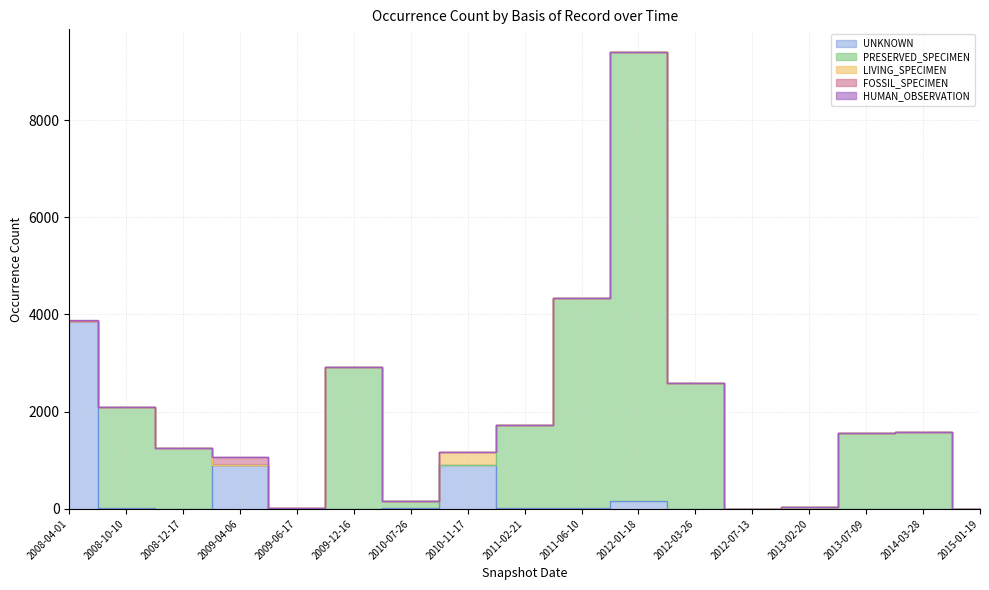

Reading right to left, extract all data points from this chart.

PRESERVED_SPECIMEN: 2015-01-19=5	2014-03-28=1572	2013-07-09=1554	2013-02-20=30	2012-07-13=5	2012-03-26=2586	2012-01-18=9240	2011-06-10=4316	2011-02-21=1709	2010-11-17=2	2010-07-26=153	2009-12-16=2916	2009-06-17=12	2009-04-06=12	2008-12-17=1259	2008-10-10=2078	2008-04-01=7
HUMAN_OBSERVATION: 2015-01-19=0	2014-03-28=0	2013-07-09=0	2013-02-20=0	2012-07-13=0	2012-03-26=0	2012-01-18=0	2011-06-10=0	2011-02-21=0	2010-11-17=0	2010-07-26=0	2009-12-16=0	2009-06-17=0	2009-04-06=0	2008-12-17=0	2008-10-10=0	2008-04-01=21
UNKNOWN: 2015-01-19=0	2014-03-28=0	2013-07-09=0	2013-02-20=0	2012-07-13=0	2012-03-26=0	2012-01-18=155	2011-06-10=17	2011-02-21=15	2010-11-17=895	2010-07-26=15	2009-12-16=5	2009-06-17=5	2009-04-06=895	2008-12-17=1	2008-10-10=11	2008-04-01=3861
FOSSIL_SPECIMEN: 2015-01-19=0	2014-03-28=0	2013-07-09=0	2013-02-20=0	2012-07-13=0	2012-03-26=0	2012-01-18=0	2011-06-10=0	2011-02-21=0	2010-11-17=0	2010-07-26=0	2009-12-16=0	2009-06-17=0	2009-04-06=153	2008-12-17=0	2008-10-10=7	2008-04-01=0
LIVING_SPECIMEN: 2015-01-19=0	2014-03-28=0	2013-07-09=0	2013-02-20=0	2012-07-13=0	2012-03-26=0	2012-01-18=1	2011-06-10=14	2011-02-21=9	2010-11-17=271	2010-07-26=0	2009-12-16=0	2009-06-17=0	2009-04-06=0	2008-12-17=0	2008-10-10=0	2008-04-01=0